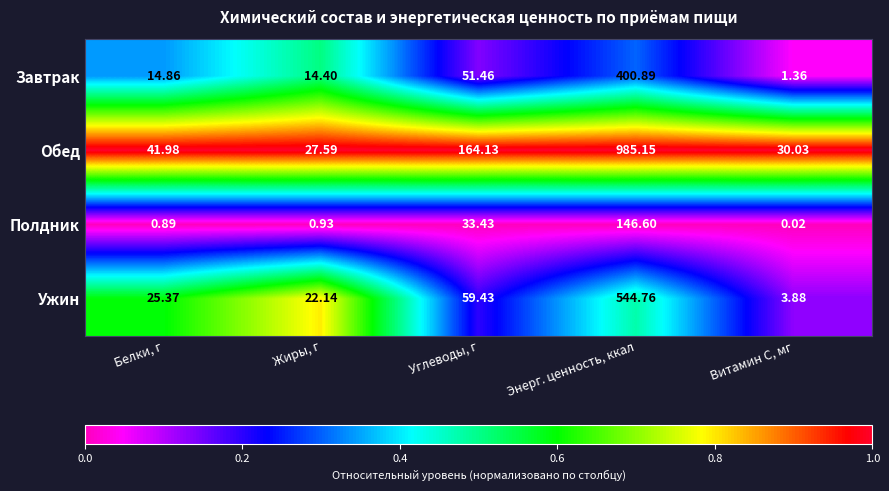

Which series has the largest range (max minus min)?

Обед